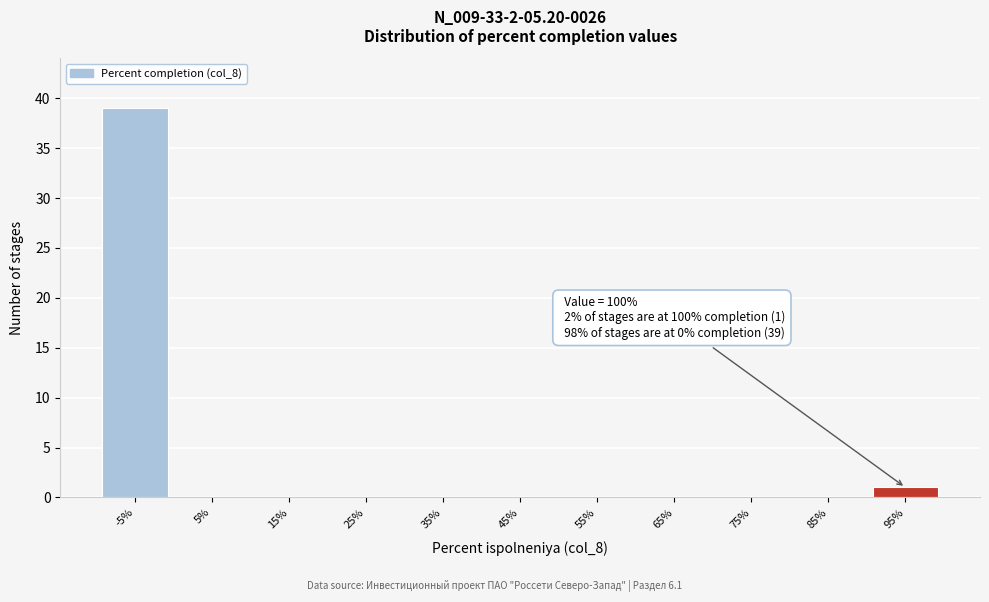

Reading right to left, extract all data points from this chart.

95%=1	85%=0	75%=0	65%=0	55%=0	45%=0	35%=0	25%=0	15%=0	5%=0	-5%=39